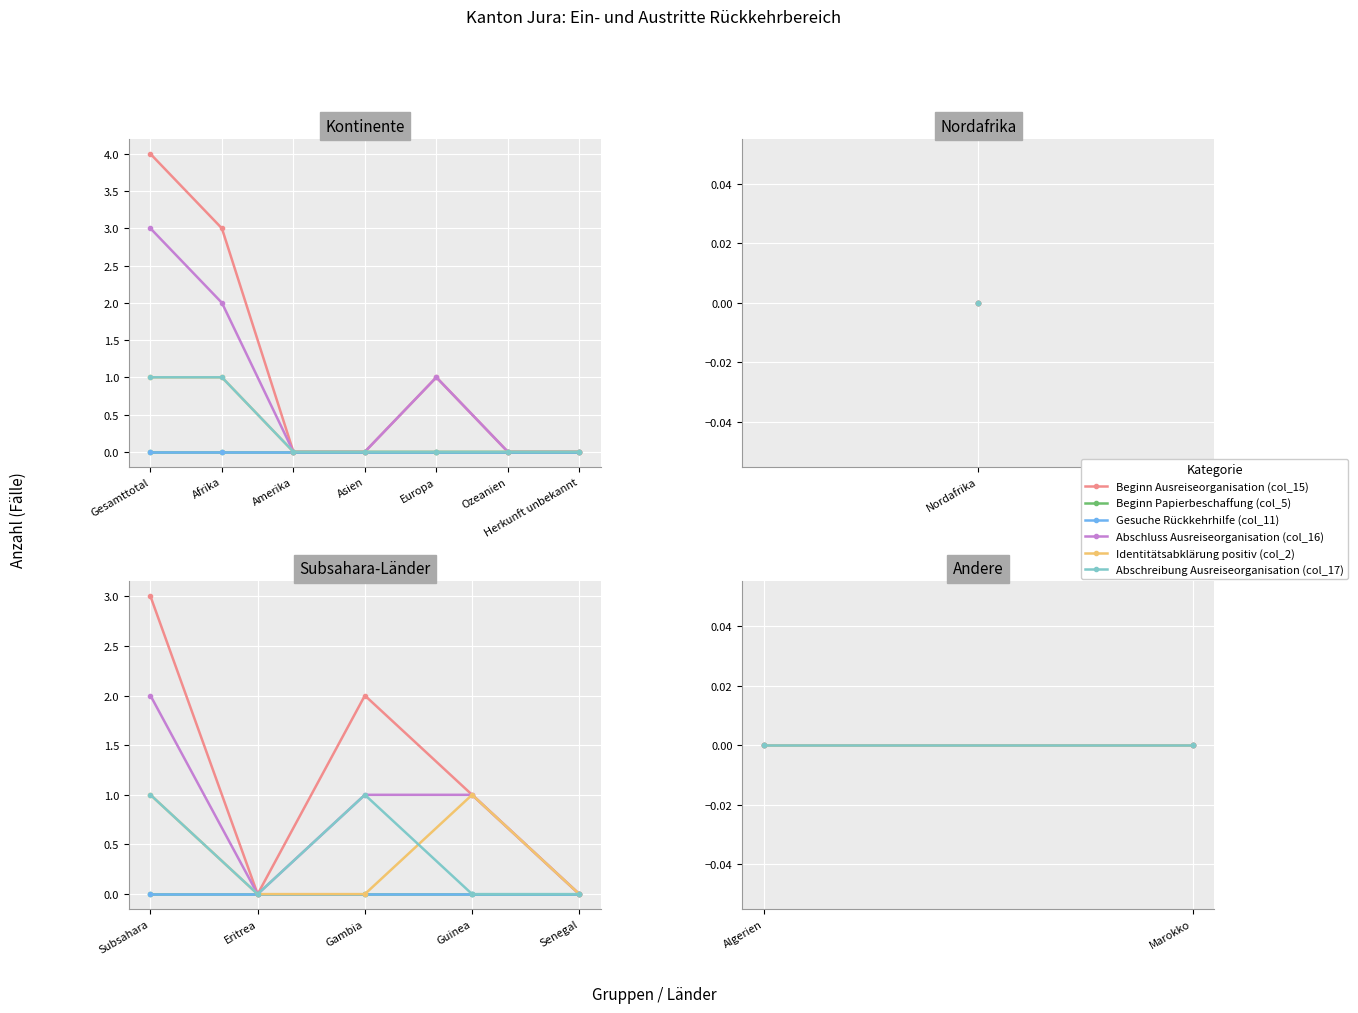

List the labels in order of Abschluss Ausreiseorganisation (col_16) value, smallest first.

Nordafrika, Amerika, Asien, Ozeanien, Herkunft unbekannt, Algerien, Eritrea, Marokko, Senegal, Europa, Gambia, Guinea, Afrika, Subsahara, Gesamttotal